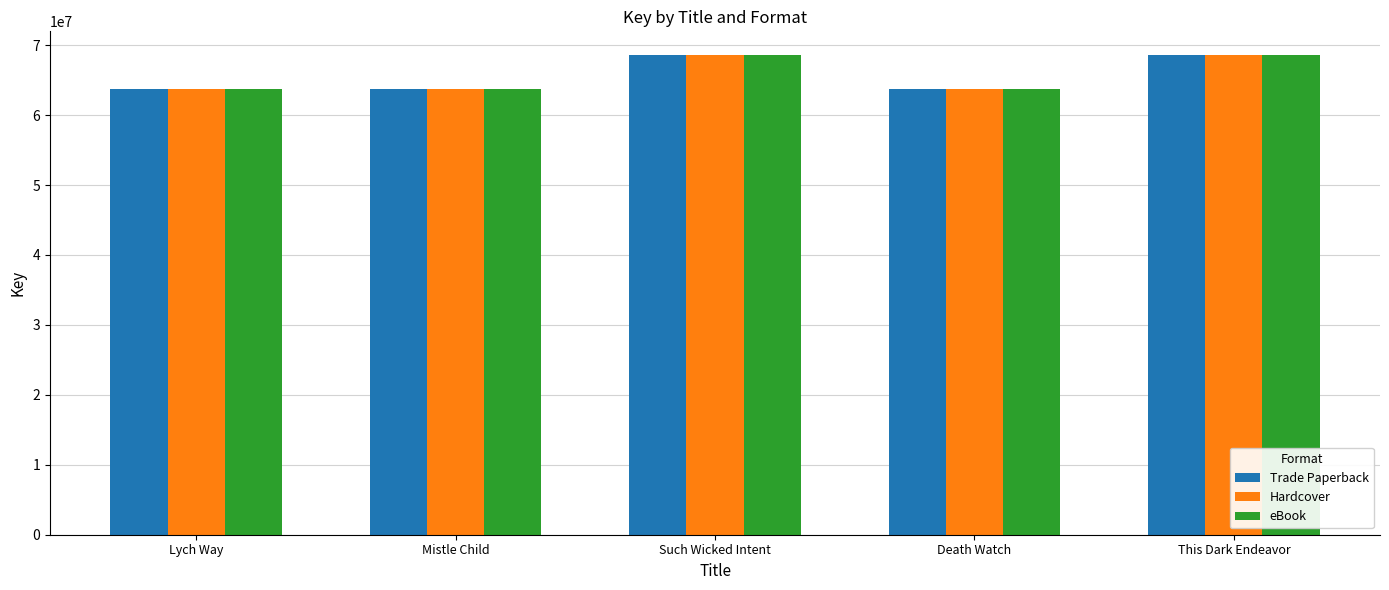

How many bars are there in total?

15